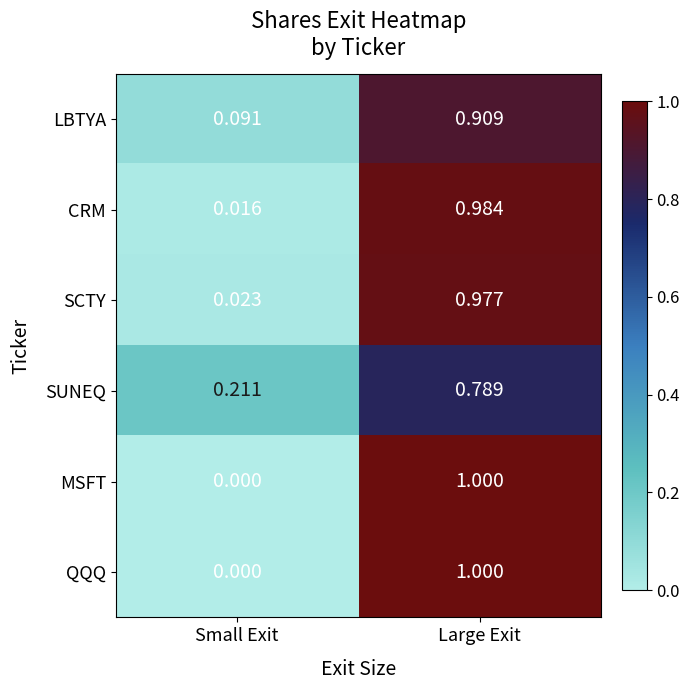

Which category has the highest value in the MSFT series?

Large Exit